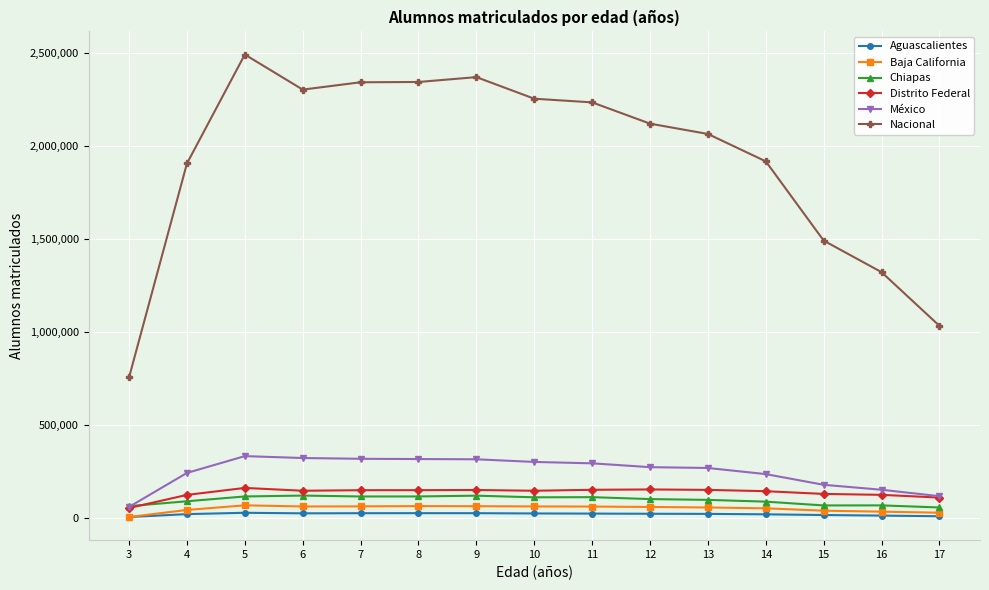

What is the difference between the maximum and minimum values in the Nacional series?

1737161